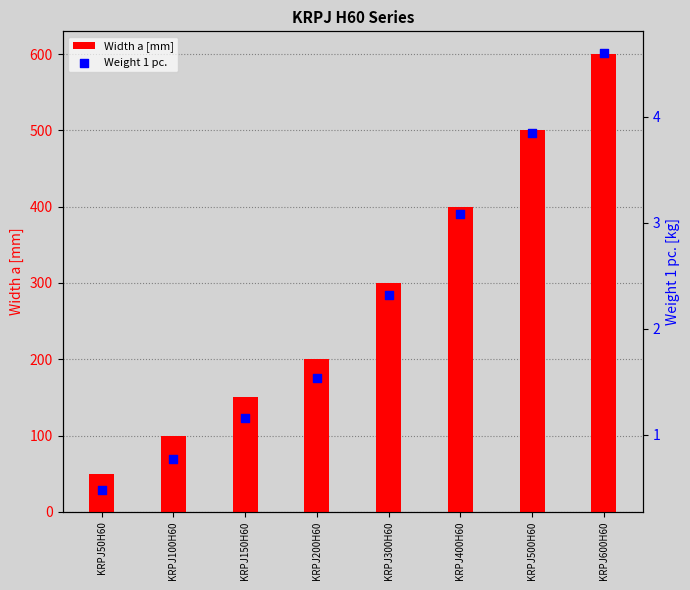

Which series contains the lowest Y value?

Weight 1 pc.